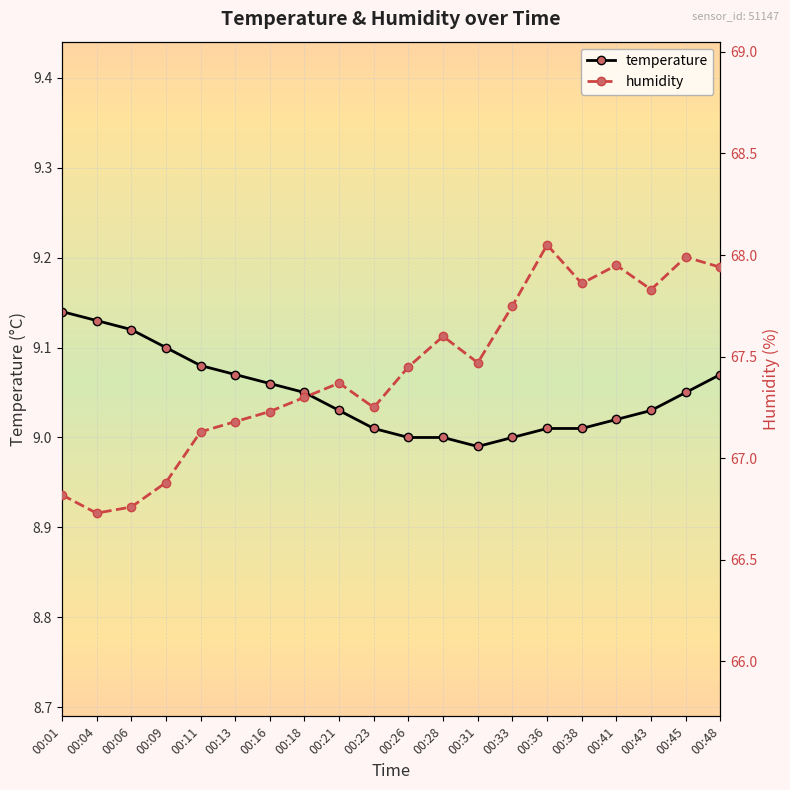

What is the difference between the highest and lowest values at 00:36?

59.0